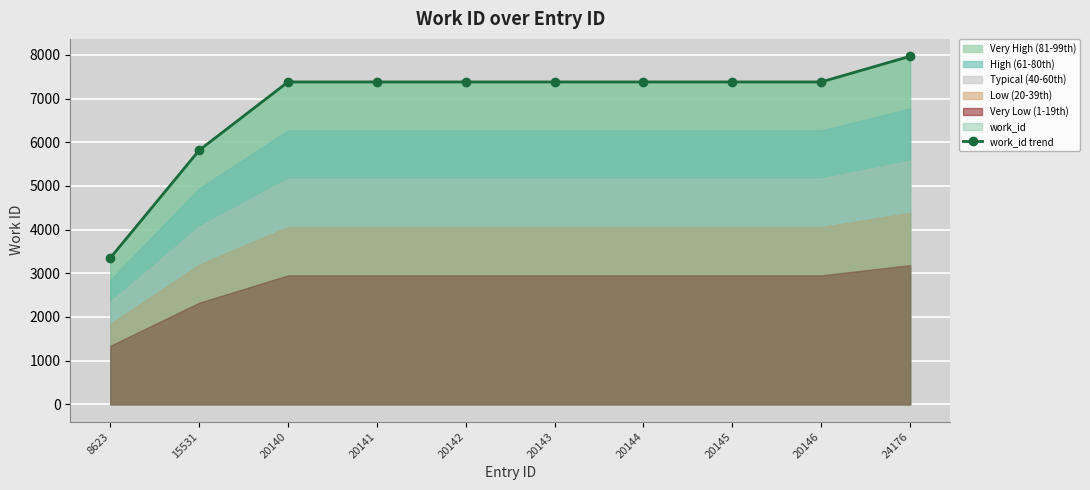

The value at 20142 is 7382. True or false?

True